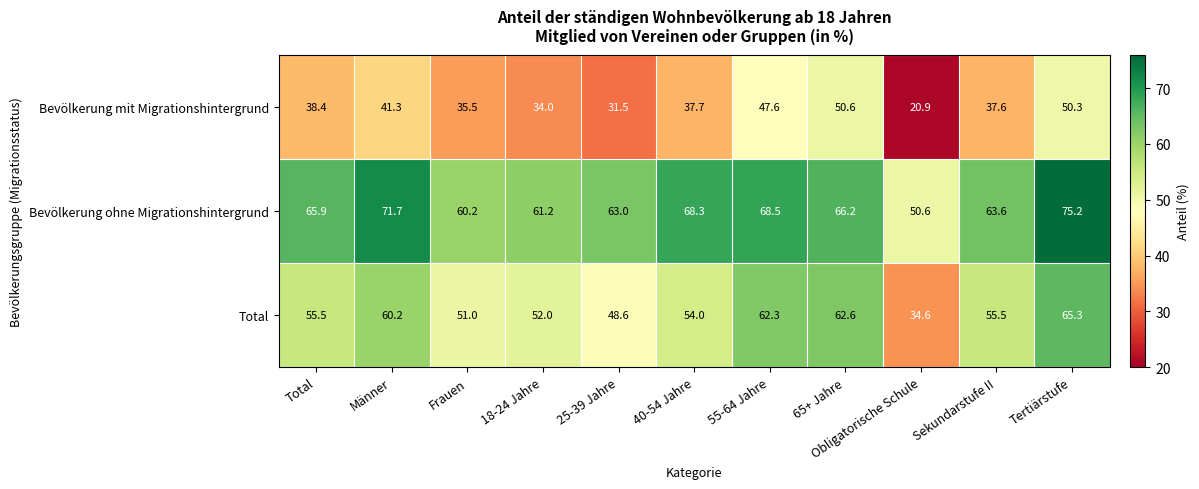

What is the minimum value shown in the chart?

20.9